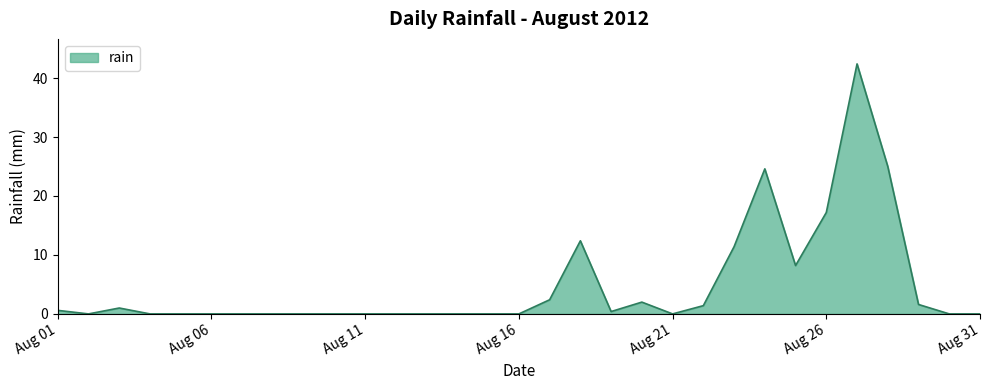

What is the maximum value shown in the chart?

42.4